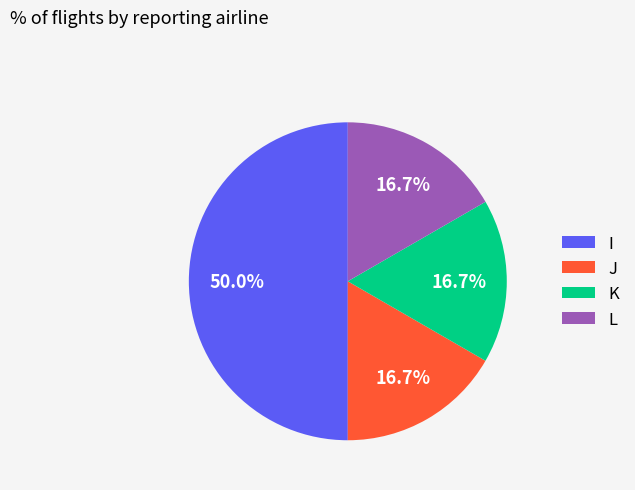

Which has a higher value, K or I?

I